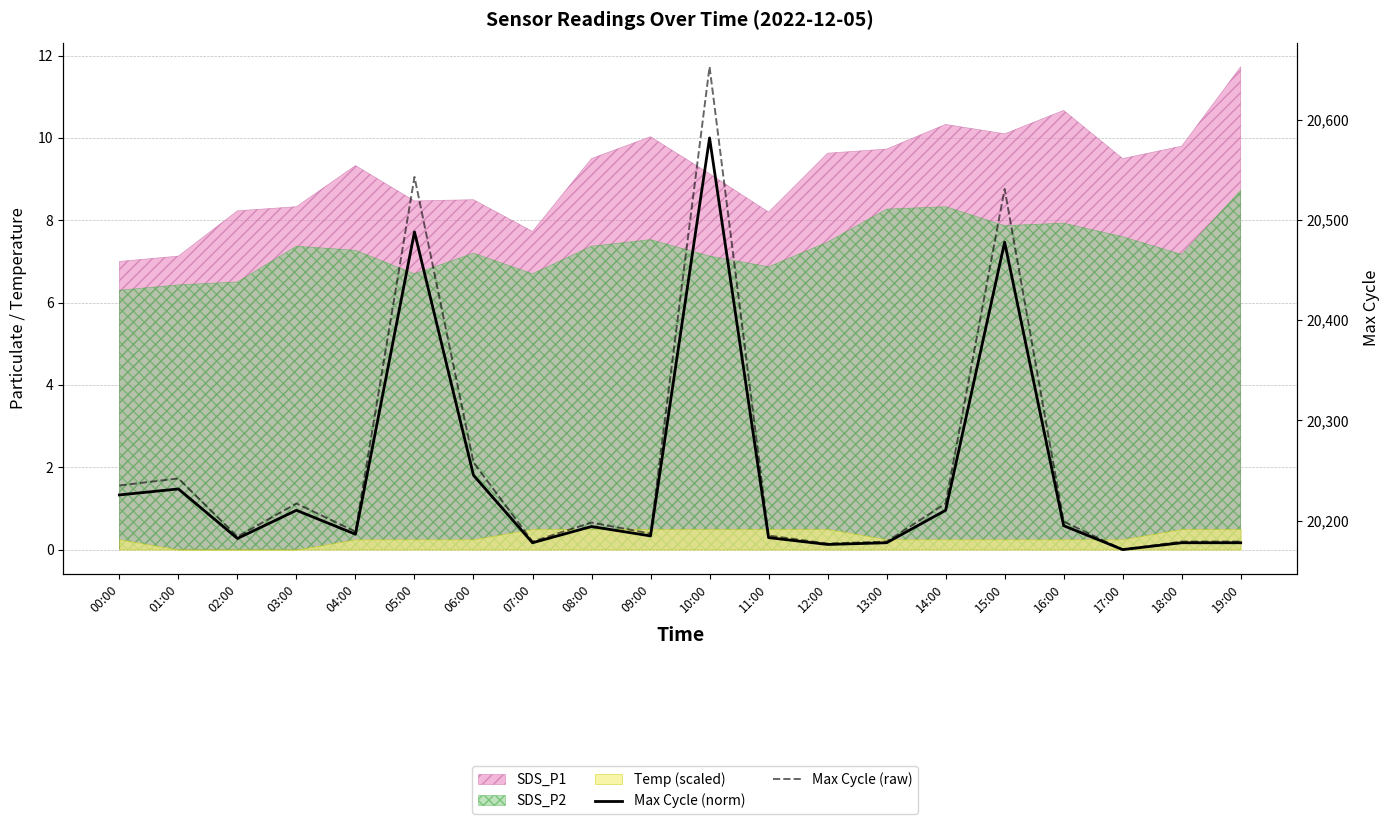

True or false: Max Cycle (raw) and Max Cycle (norm) cross at least once.

False